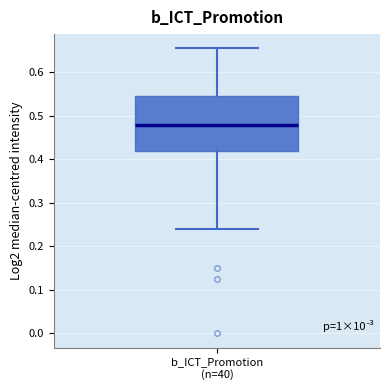

Read this box plot against the y-axis: the position of the median line, the range covered by the box, and the ends of both whiskers. The values are not printed on the chart, so give them approximately, as read against the axis.

median 0.48, box 0.42 to 0.55, whiskers 0.24 to 0.65